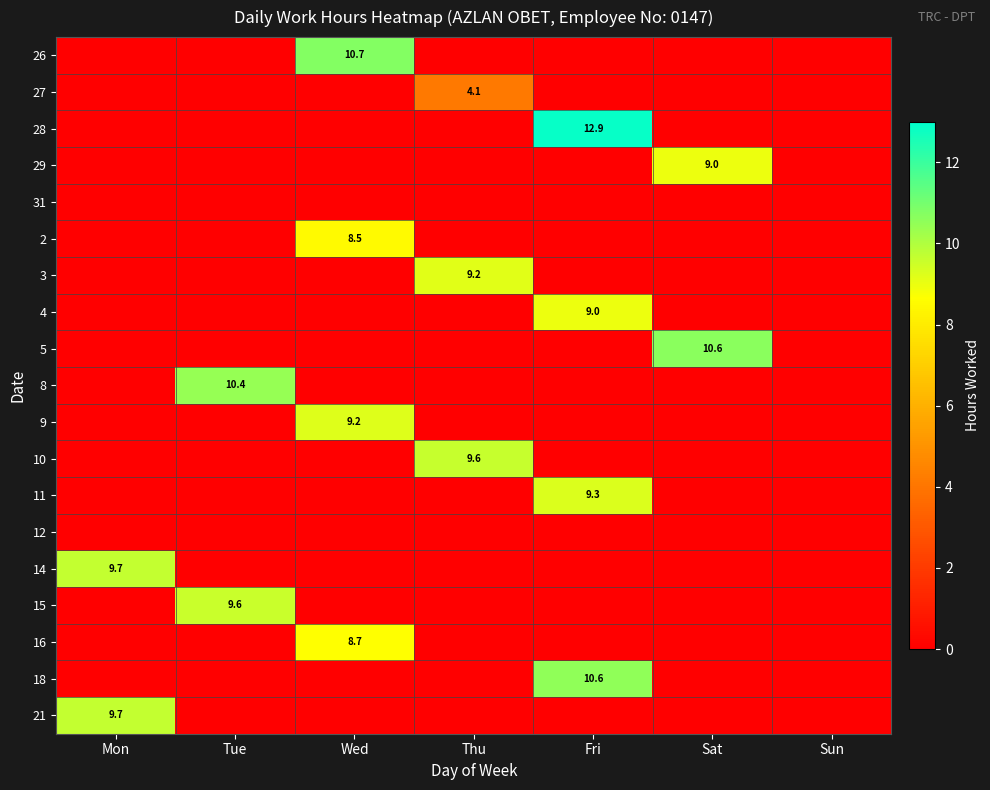

The value of 2 at Wed is 8.5. True or false?

True